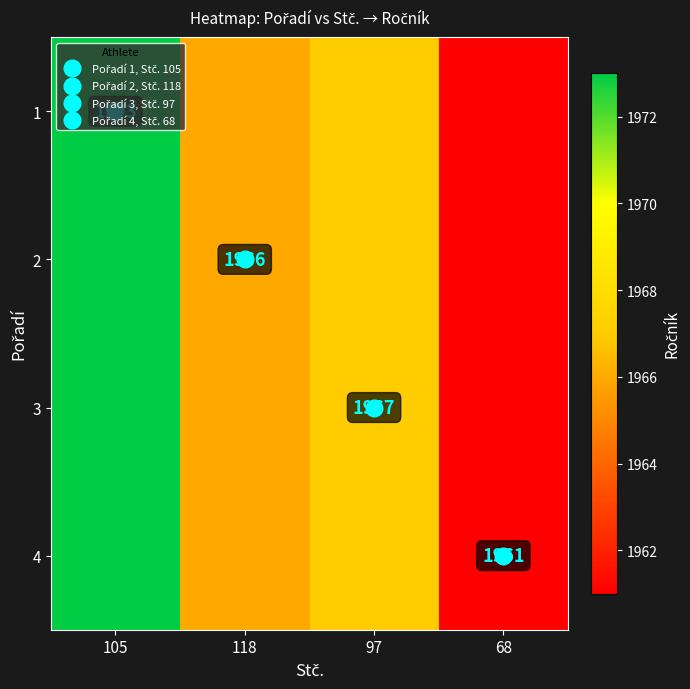

How many series are shown in this chart?

4